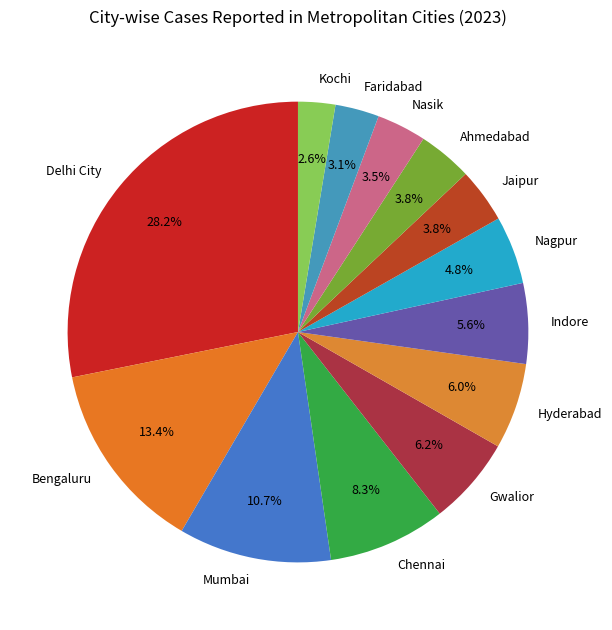

What percentage is NOT represented by Faridabad?

96.9%